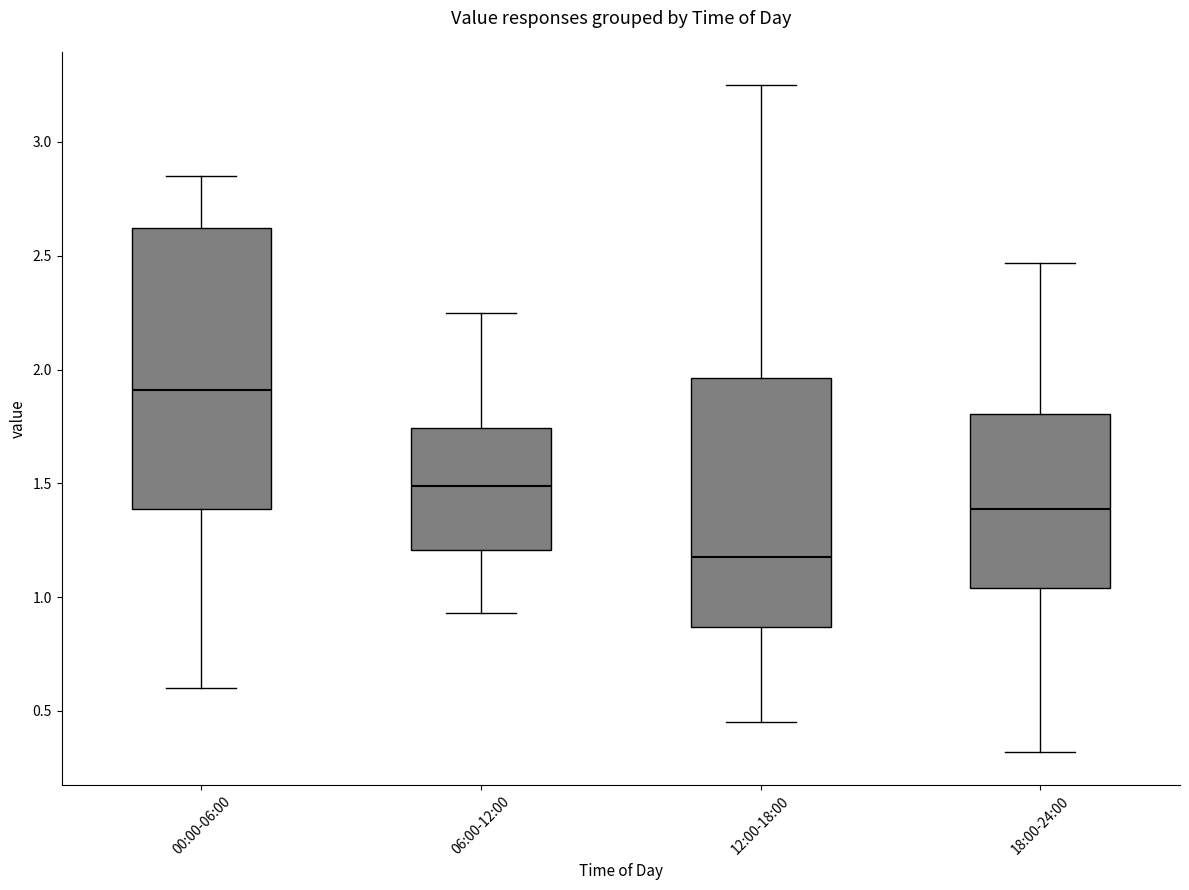

Reading left to right, read every box against the y-axis: the position of its median line, the range the box covers, and the ends of its whiskers. The values are not printed on the chart, so give them approximately, as read against the axis.

00:00-06:00: median 1.90, box 1.40 to 2.60, whiskers 0.60 to 2.85
06:00-12:00: median 1.50, box 1.20 to 1.75, whiskers 0.95 to 2.25
12:00-18:00: median 1.20, box 0.85 to 1.95, whiskers 0.45 to 3.25
18:00-24:00: median 1.40, box 1.05 to 1.80, whiskers 0.30 to 2.45